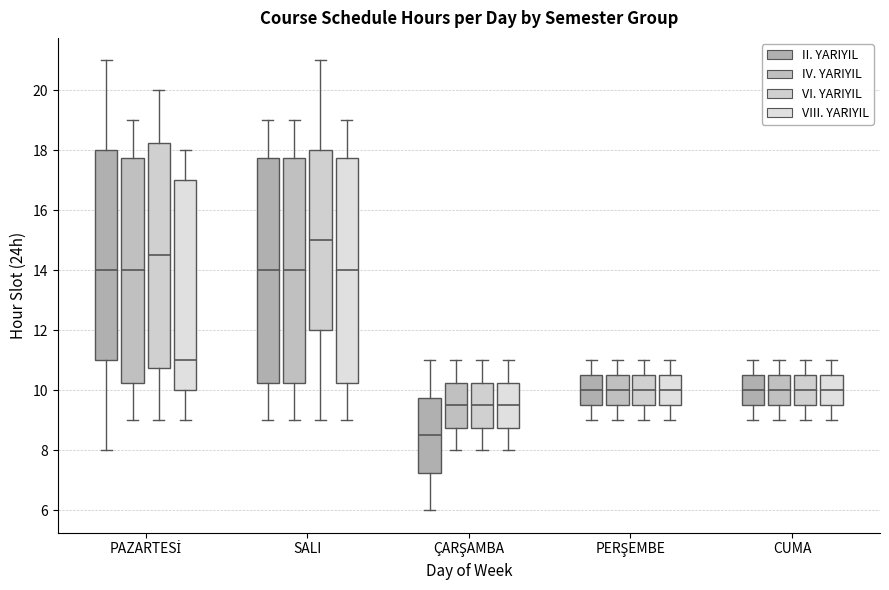

Reading left to right, read every box against the y-axis: the position of its median line, the range the box covers, and the ends of its whiskers. The values are not printed on the chart, so give them approximately, as read against the axis.

PAZARTESİ (II. YARIYIL): median 14.0, box 11.0 to 18.0, whiskers 8.0 to 21.0
PAZARTESİ (IV. YARIYIL): median 14.0, box 10.2 to 17.8, whiskers 9.0 to 19.0
PAZARTESİ (VI. YARIYIL): median 14.6, box 10.8 to 18.2, whiskers 9.0 to 20.0
PAZARTESİ (VIII. YARIYIL): median 11.0, box 10.0 to 17.0, whiskers 9.0 to 18.0
SALI (II. YARIYIL): median 14.0, box 10.2 to 17.8, whiskers 9.0 to 19.0
SALI (IV. YARIYIL): median 14.0, box 10.2 to 17.8, whiskers 9.0 to 19.0
SALI (VI. YARIYIL): median 15.0, box 12.0 to 18.0, whiskers 9.0 to 21.0
SALI (VIII. YARIYIL): median 14.0, box 10.2 to 17.8, whiskers 9.0 to 19.0
ÇARŞAMBA (II. YARIYIL): median 8.6, box 7.2 to 9.8, whiskers 6.0 to 11.0
ÇARŞAMBA (IV. YARIYIL): median 9.6, box 8.8 to 10.2, whiskers 8.0 to 11.0
ÇARŞAMBA (VI. YARIYIL): median 9.6, box 8.8 to 10.2, whiskers 8.0 to 11.0
ÇARŞAMBA (VIII. YARIYIL): median 9.6, box 8.8 to 10.2, whiskers 8.0 to 11.0
PERŞEMBE (II. YARIYIL): median 10.0, box 9.6 to 10.6, whiskers 9.0 to 11.0
PERŞEMBE (IV. YARIYIL): median 10.0, box 9.6 to 10.6, whiskers 9.0 to 11.0
PERŞEMBE (VI. YARIYIL): median 10.0, box 9.6 to 10.6, whiskers 9.0 to 11.0
PERŞEMBE (VIII. YARIYIL): median 10.0, box 9.6 to 10.6, whiskers 9.0 to 11.0
CUMA (II. YARIYIL): median 10.0, box 9.6 to 10.6, whiskers 9.0 to 11.0
CUMA (IV. YARIYIL): median 10.0, box 9.6 to 10.6, whiskers 9.0 to 11.0
CUMA (VI. YARIYIL): median 10.0, box 9.6 to 10.6, whiskers 9.0 to 11.0
CUMA (VIII. YARIYIL): median 10.0, box 9.6 to 10.6, whiskers 9.0 to 11.0